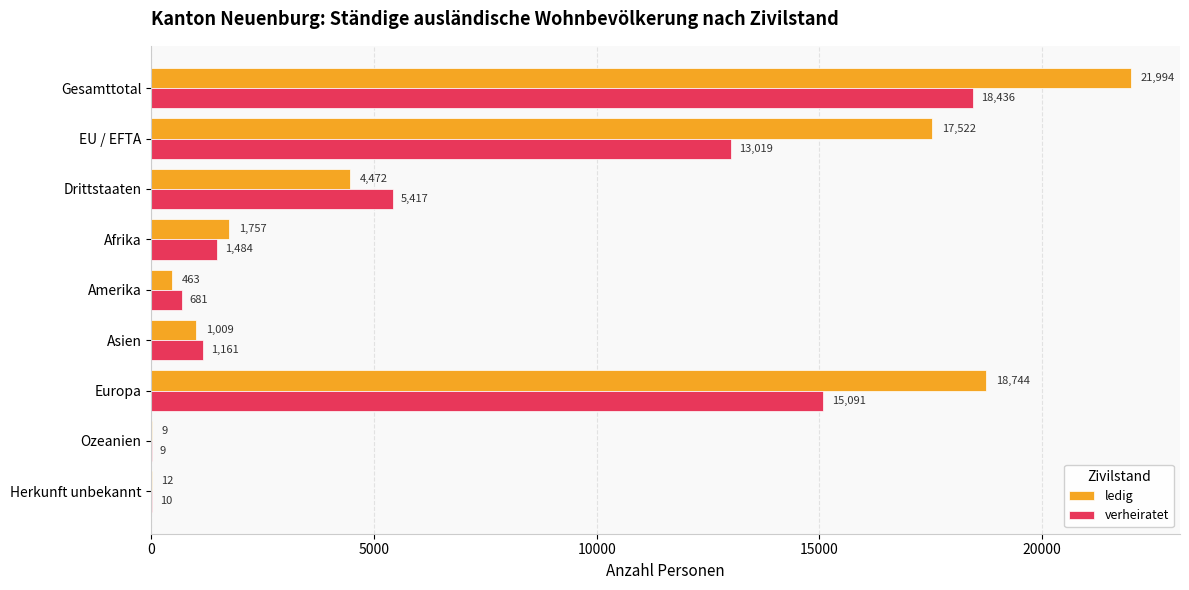

What is the total value across all series at Ozeanien?

18